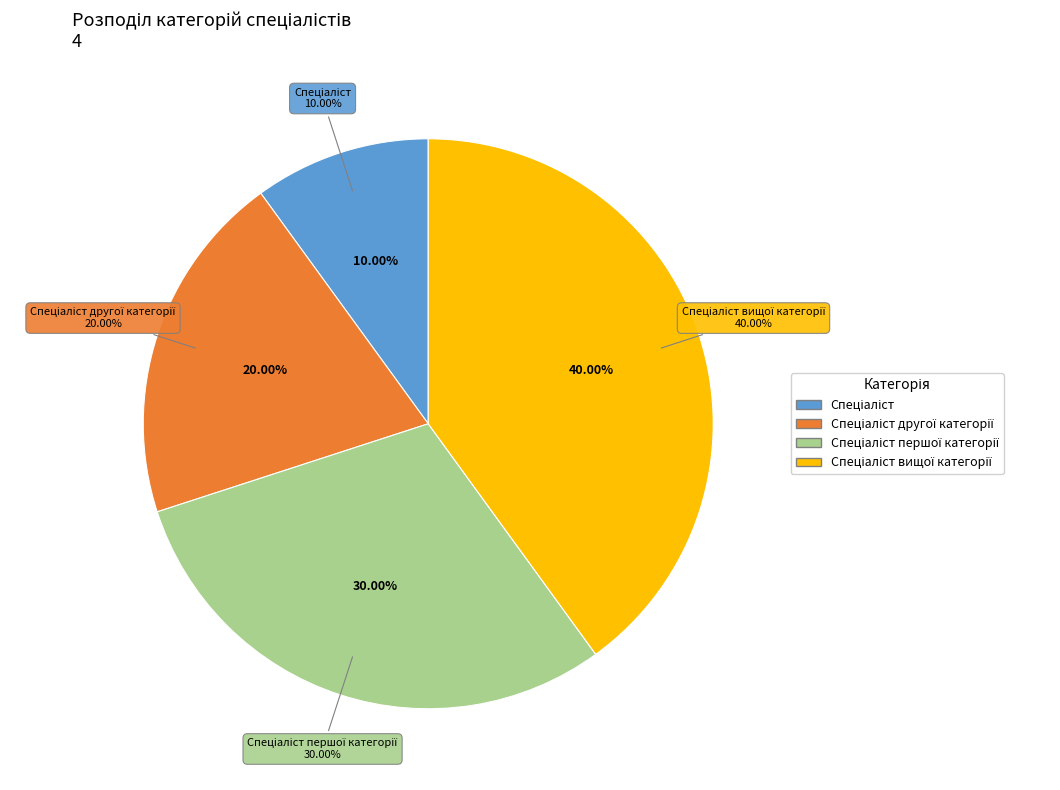

How many slices are in this pie chart?

4